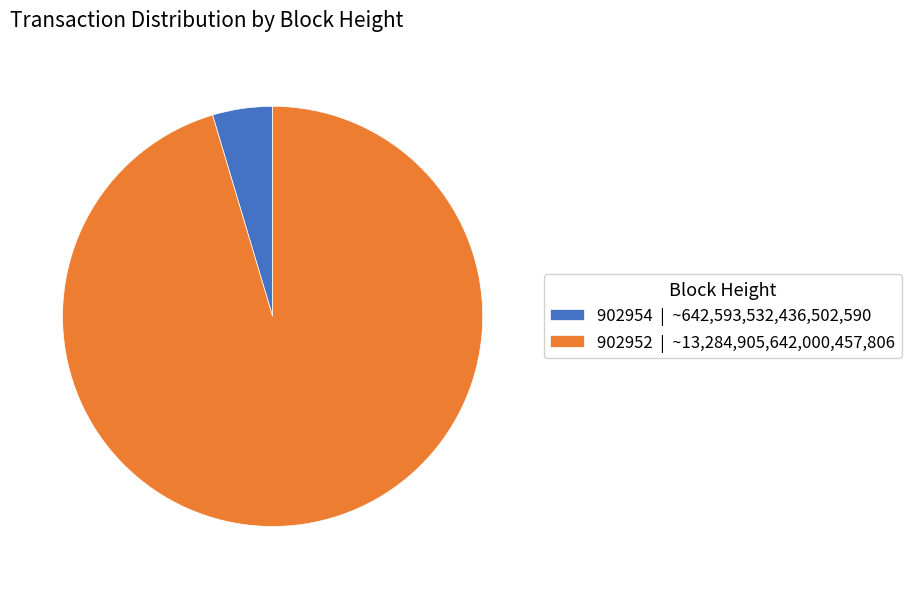

Is it true that 902952 is 95% of the pie?

True